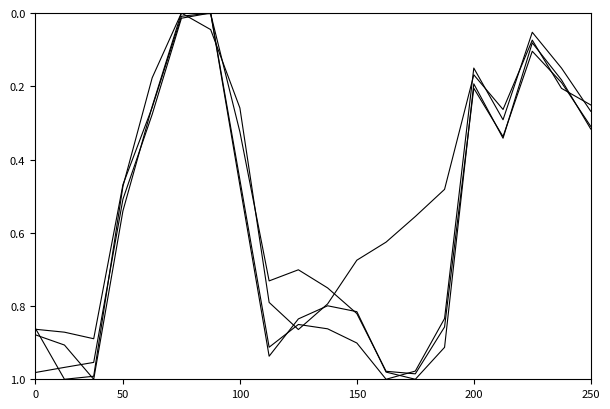

How many lines are shown in the chart?

4